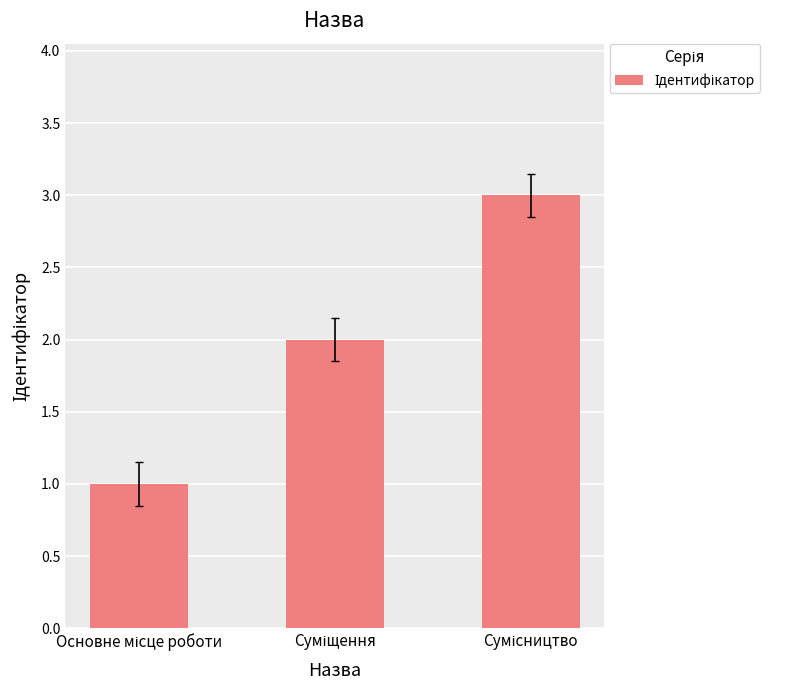

What is the maximum value shown in the chart?

3